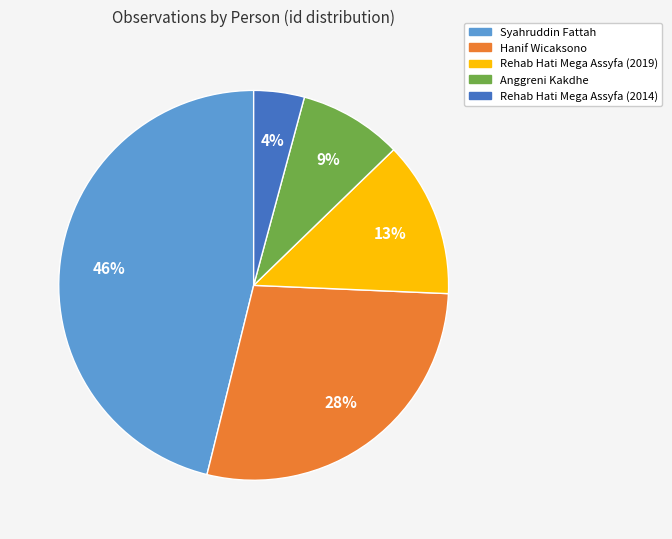

Does Rehab Hati Mega Assyfa (2014) represent more than half of the total?

No